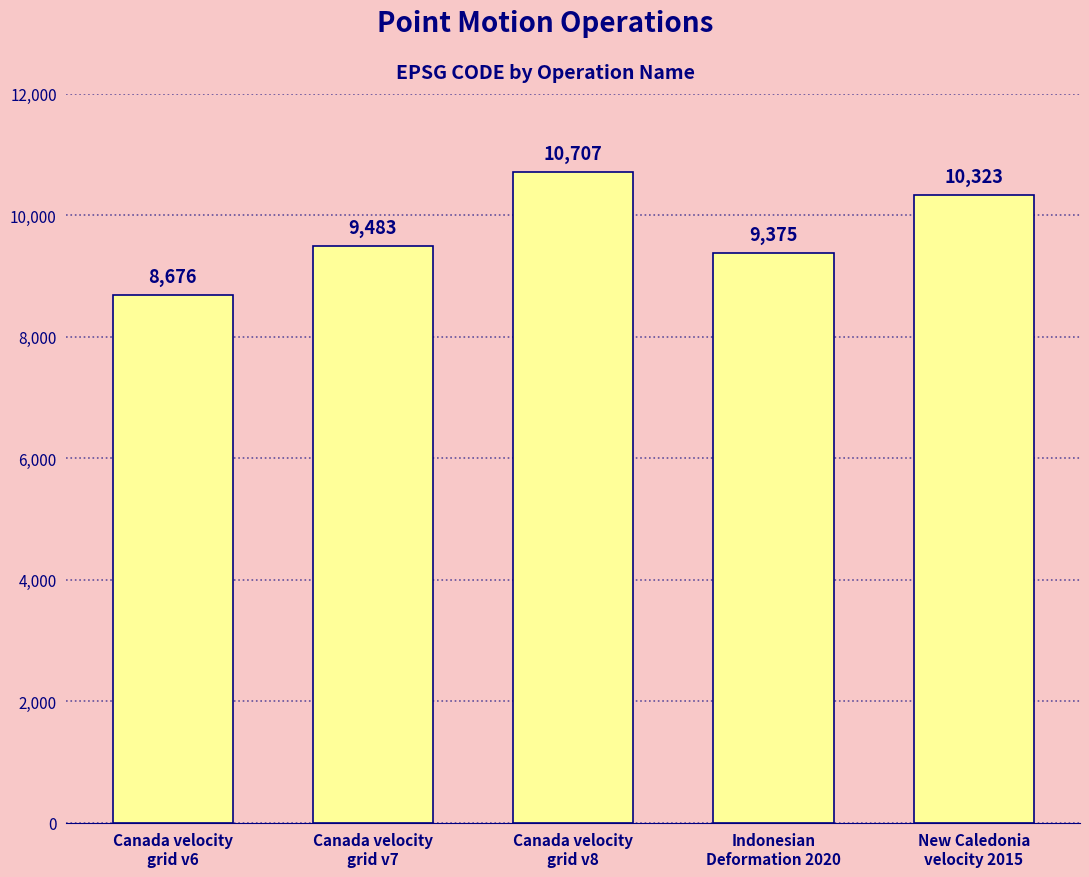

How many values are below 9483?

2